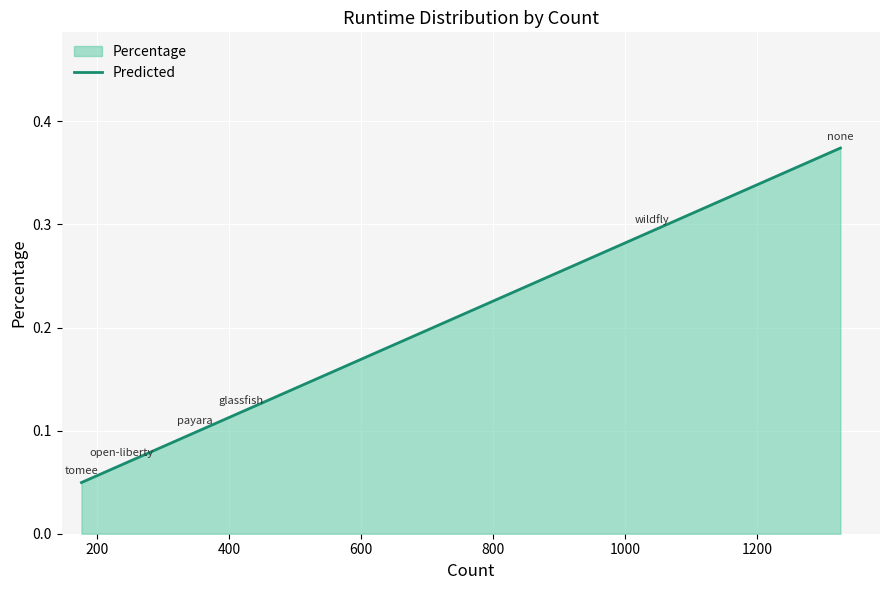

What is the sum of all values?

1.0